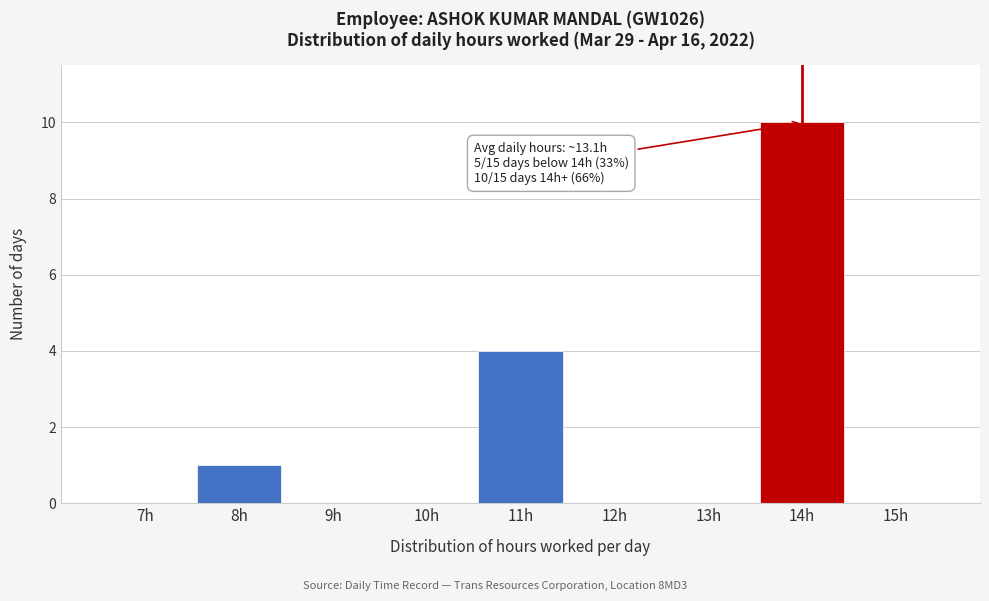

Reading left to right, transcribe all the data shown in this chart.

7h=0	8h=1	9h=0	10h=0	11h=4	12h=0	13h=0	14h=10	15h=0